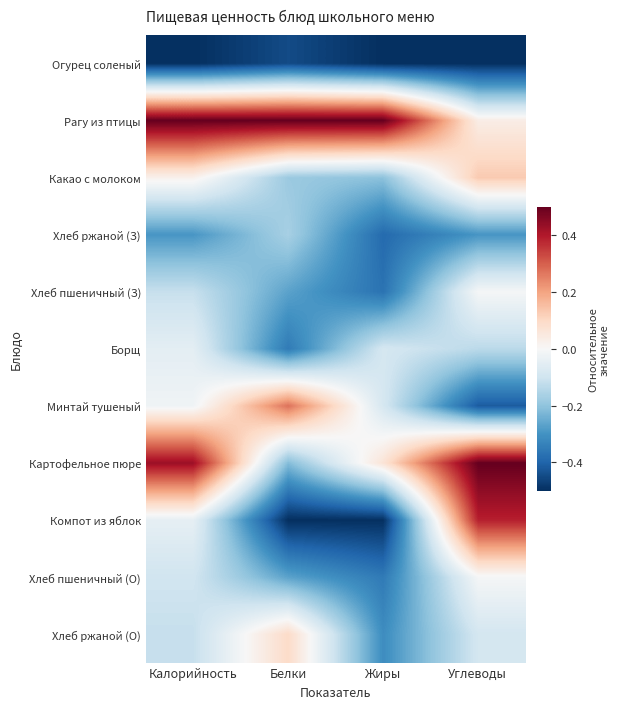

At which category does the chart reach its minimum across all series?

Калорийность